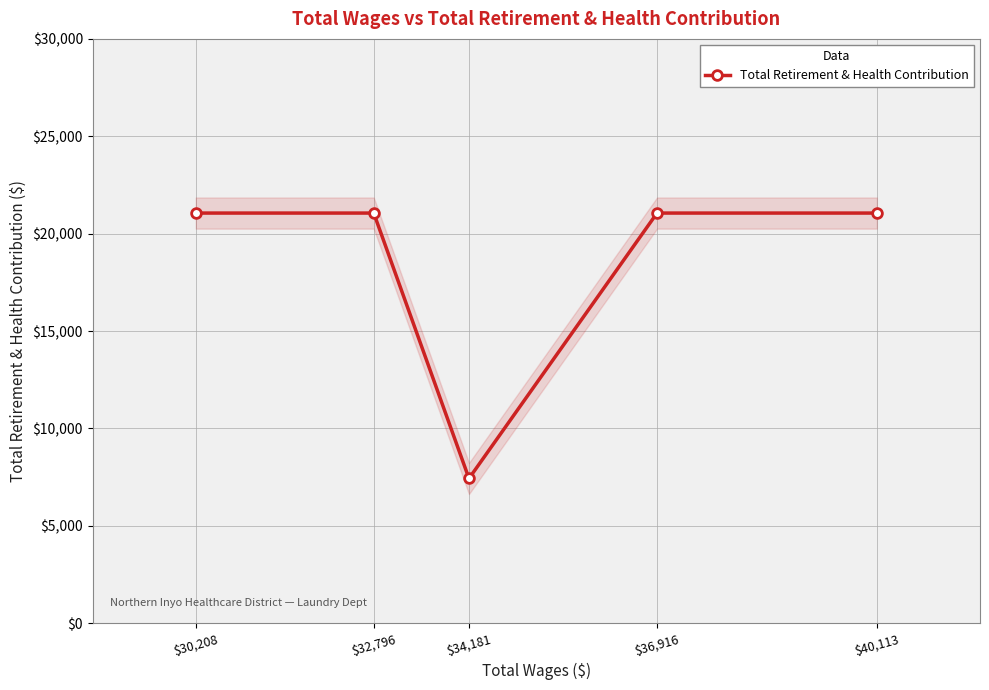

Is this an area chart (filled region under the line)?

No